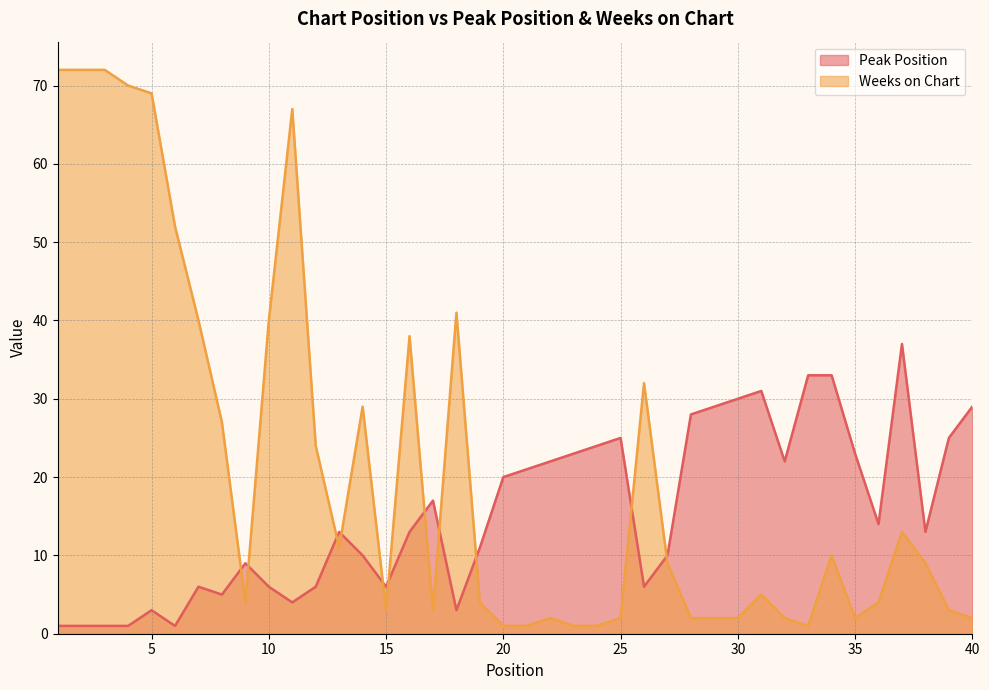

What is the value of the Weeks on Chart point at the 23rd from the left?

1